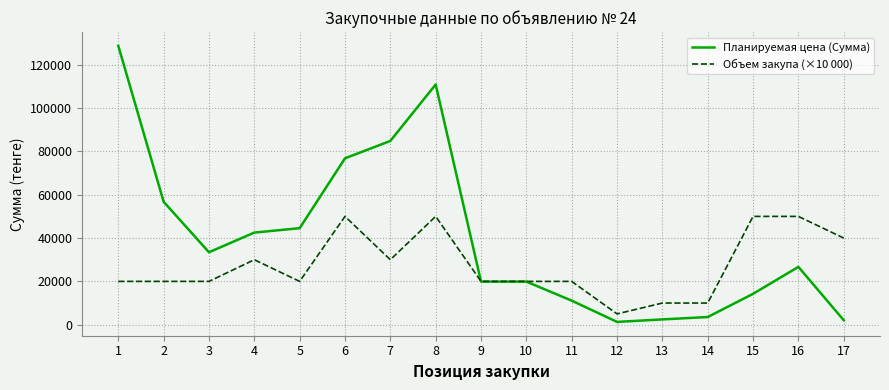

What is the spread (max minus min) of values at 16?

23300